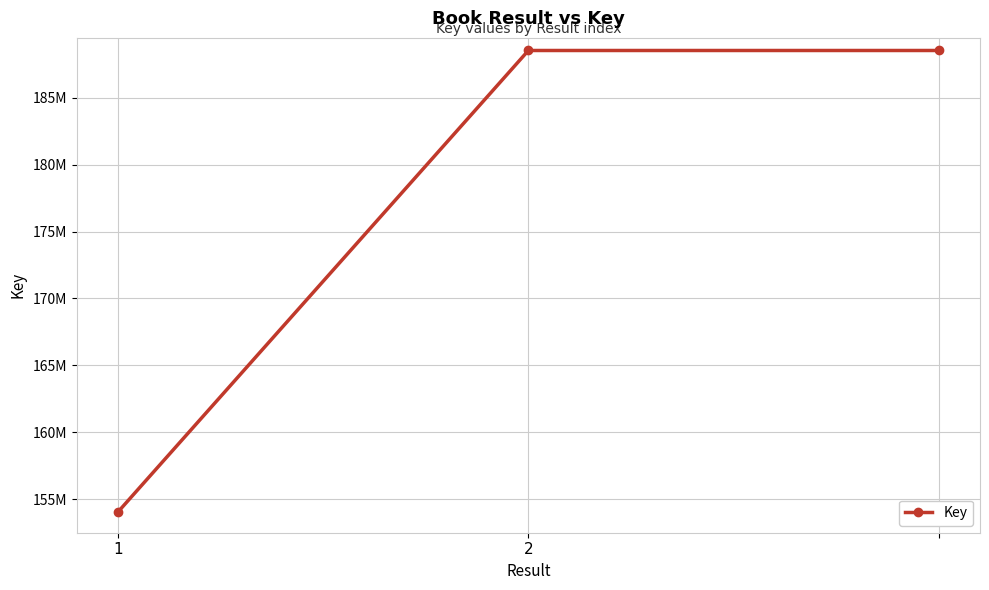

Does the chart have visible grid lines?

Yes